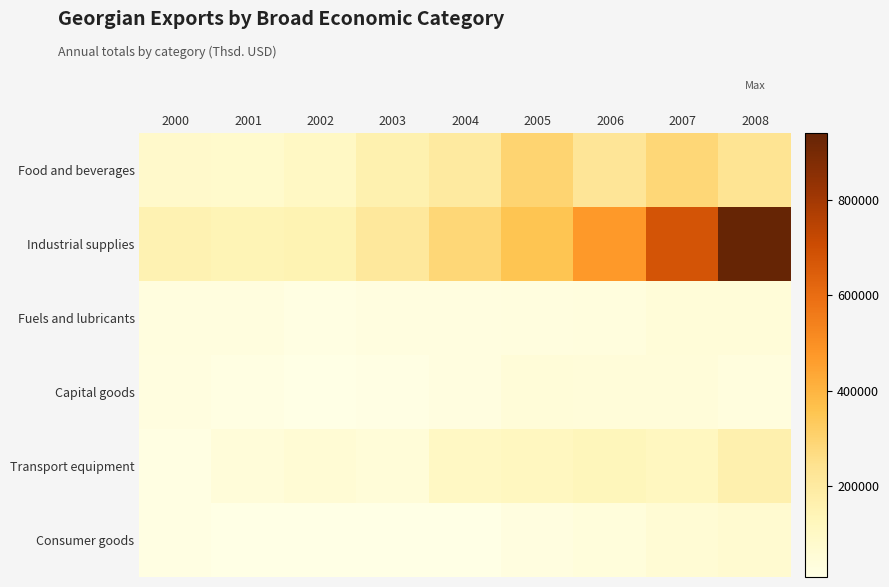

What is the greatest value displayed?

941118.3